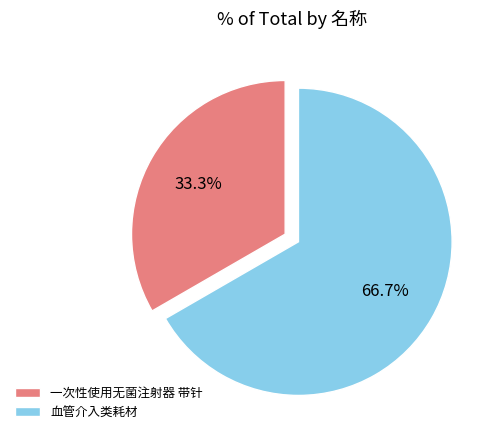

What is the ratio of the value at 一次性使用无菌注射器 带针 to the value at 血管介入类耗材?

0.5